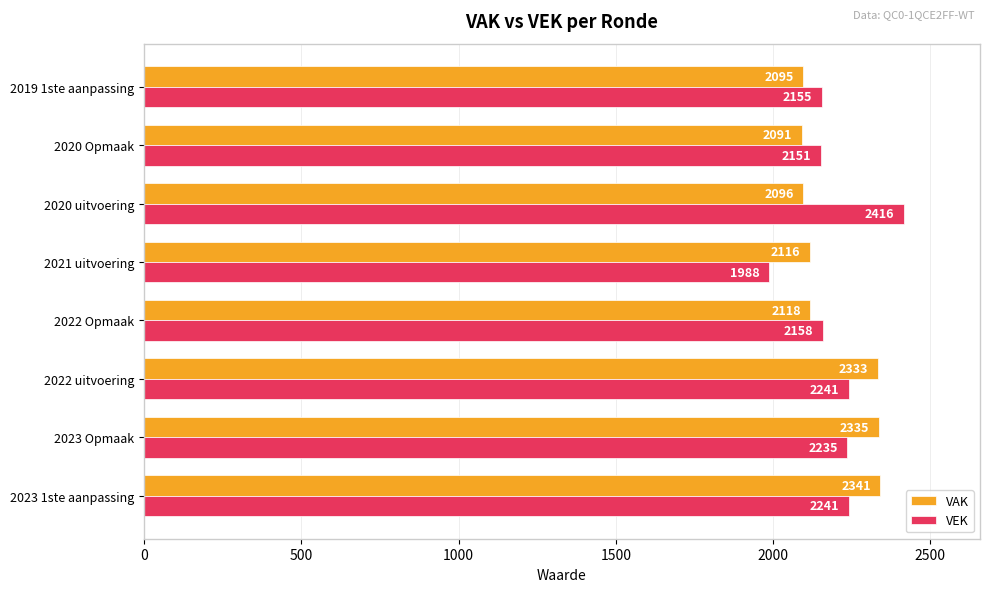

Is the value of VAK at 2020 Opmaak greater than the value of VEK at 2022 Opmaak?

No